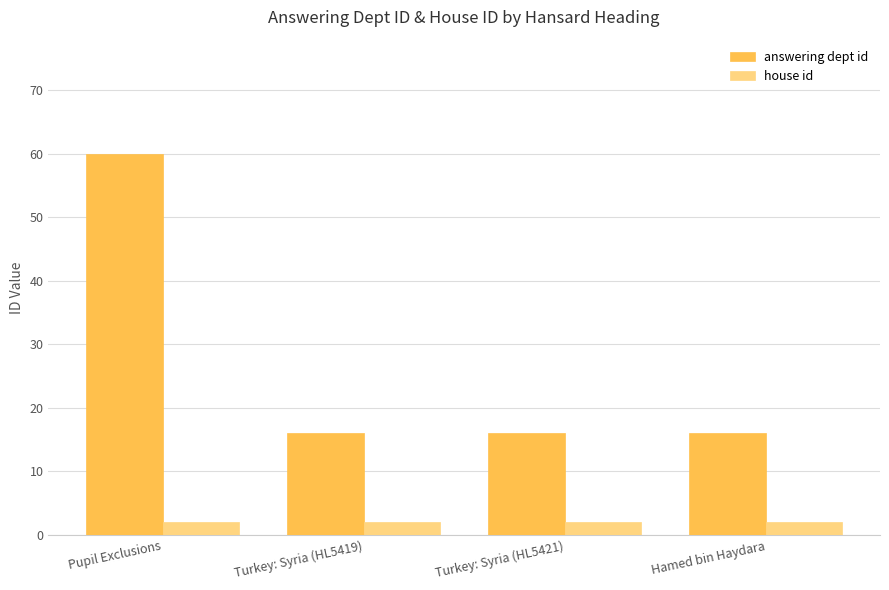

Which series has the largest total across all categories?

answering dept id